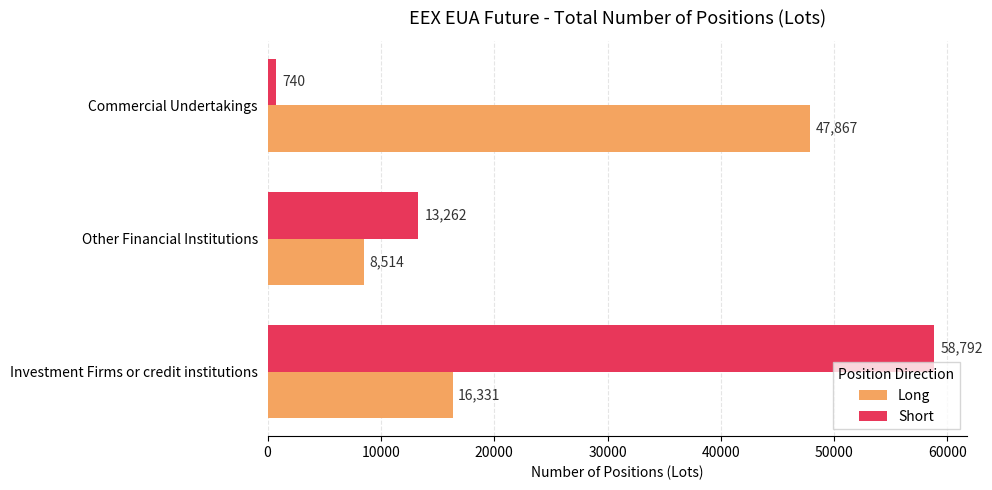

Which label corresponds to the smallest value in the chart?

Commercial Undertakings